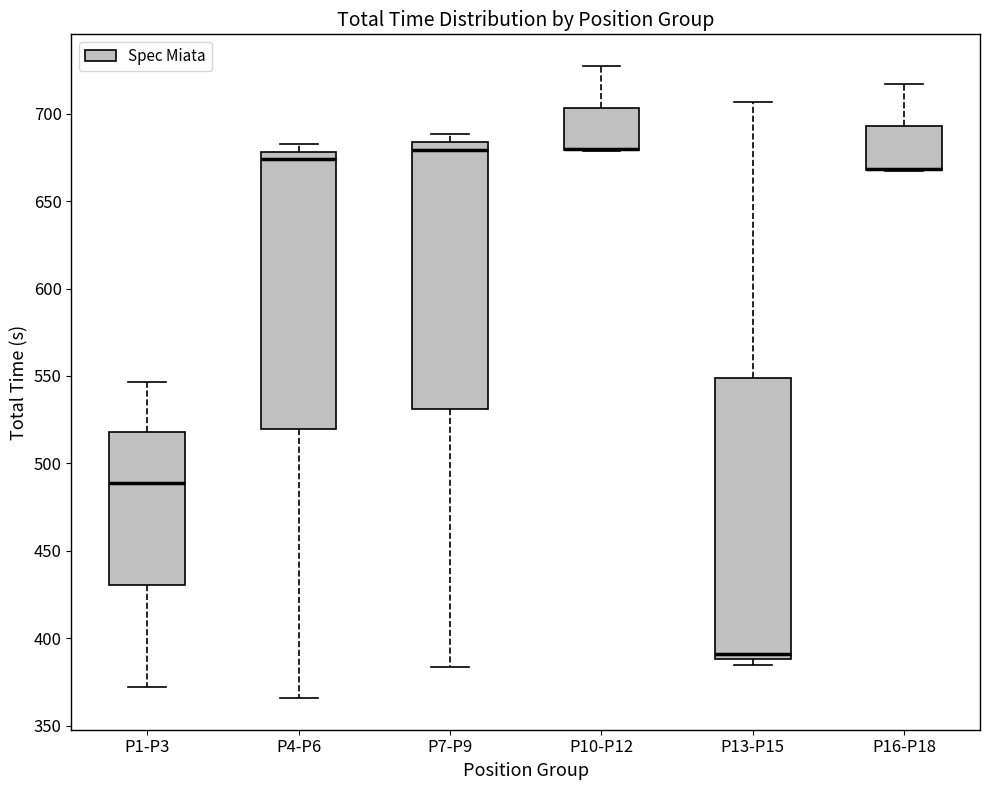

Reading left to right, read every box against the y-axis: the position of its median line, the range the box covers, and the ends of its whiskers. The values are not printed on the chart, so give them approximately, as read against the axis.

P1-P3: median 490, box 430 to 520, whiskers 370 to 545
P4-P6: median 675, box 520 to 680, whiskers 365 to 680 (just above the box's upper edge)
P7-P9: median 680, box 530 to 685, whiskers 385 to 690
P10-P12: median 680 (drawn on the box's lower edge), box 680 to 705, whiskers 680 to 725
P13-P15: median 390 (just above the box's lower edge), box 390 to 550, whiskers 385 to 705
P16-P18: median 670 (drawn on the box's lower edge), box 670 to 695, whiskers 665 to 715